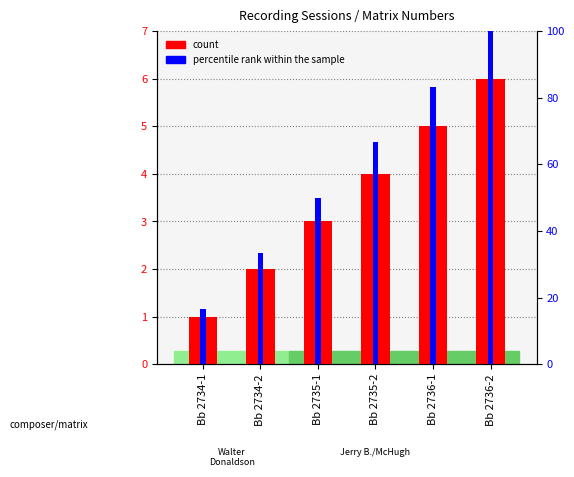

What is the value of the count bar at the 5th from the left?

5.0